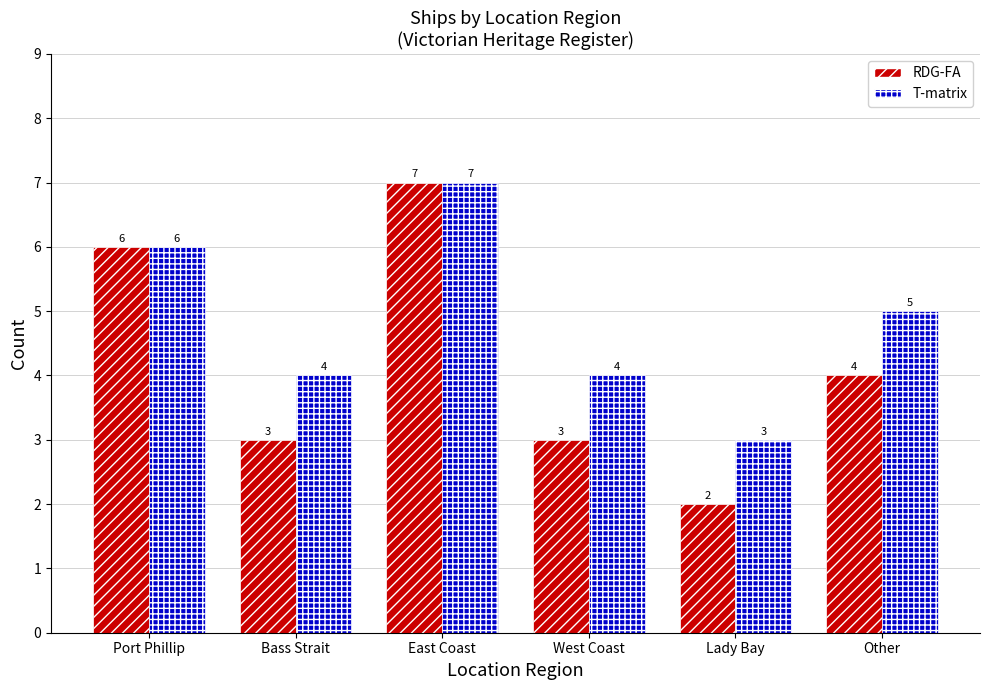

At which category is the sum across all series the highest?

East Coast